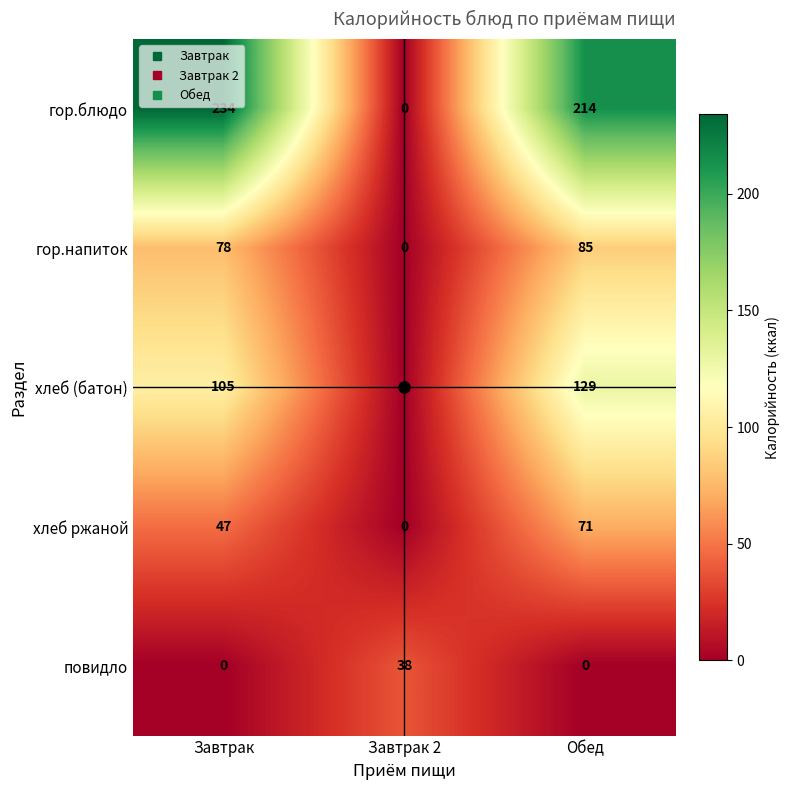

The value of хлеб ржаной at Завтрак is 47. True or false?

True